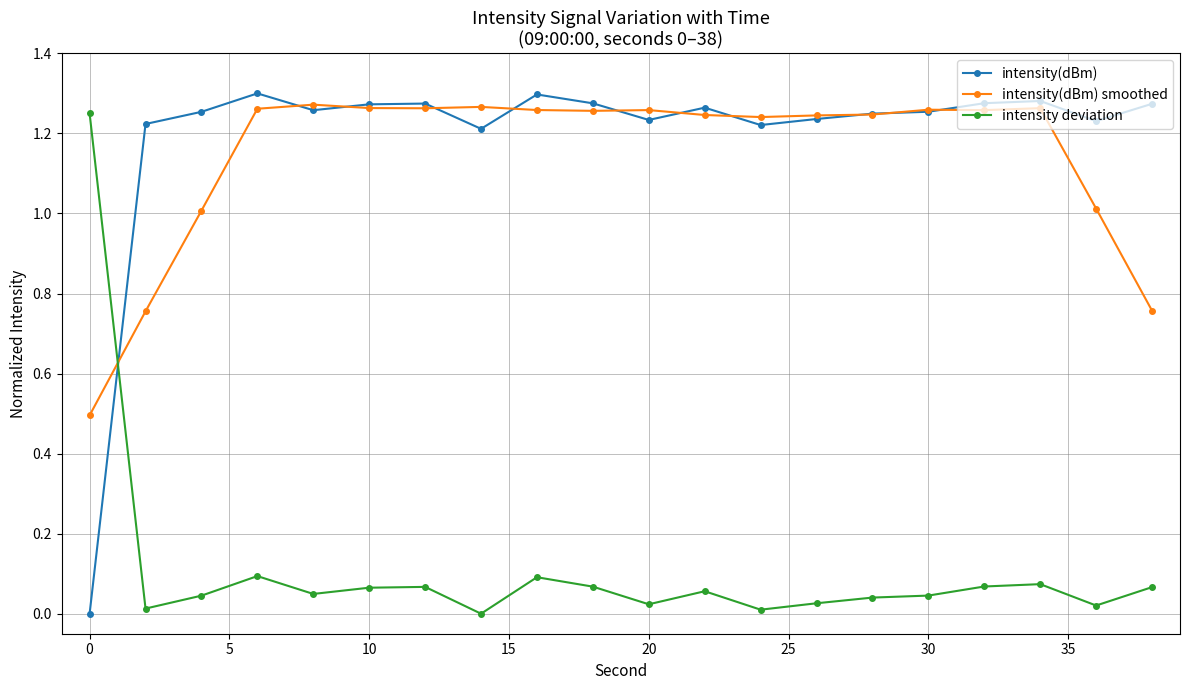

What is the lowest value of the intensity(dBm) smoothed series?

0.5